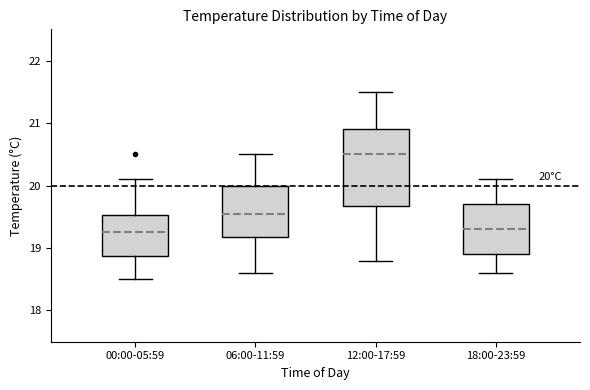

Which box has the highest median line?

12:00-17:59